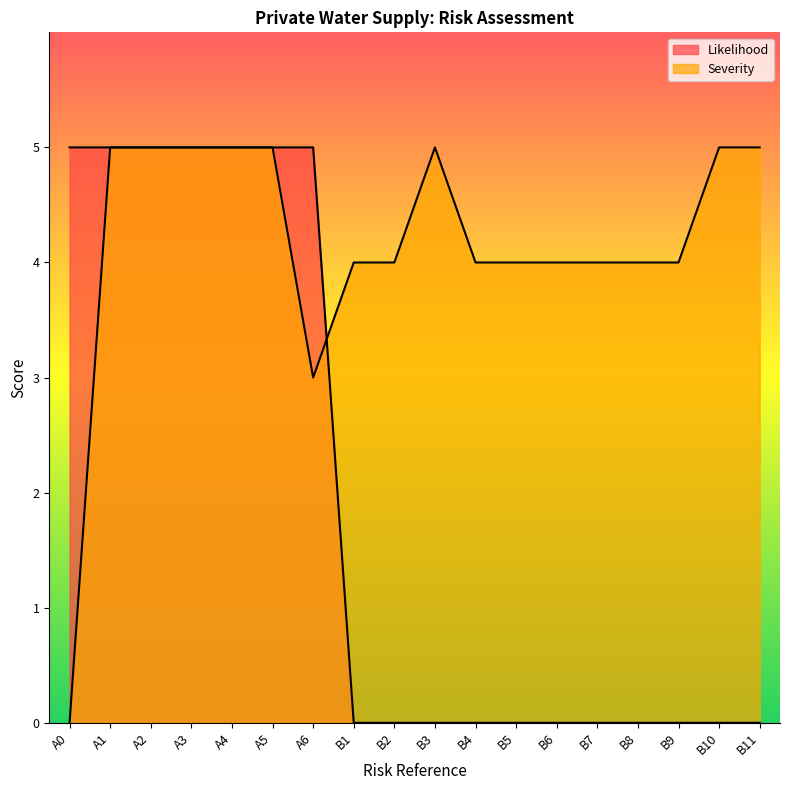

What is the greatest value displayed?

5